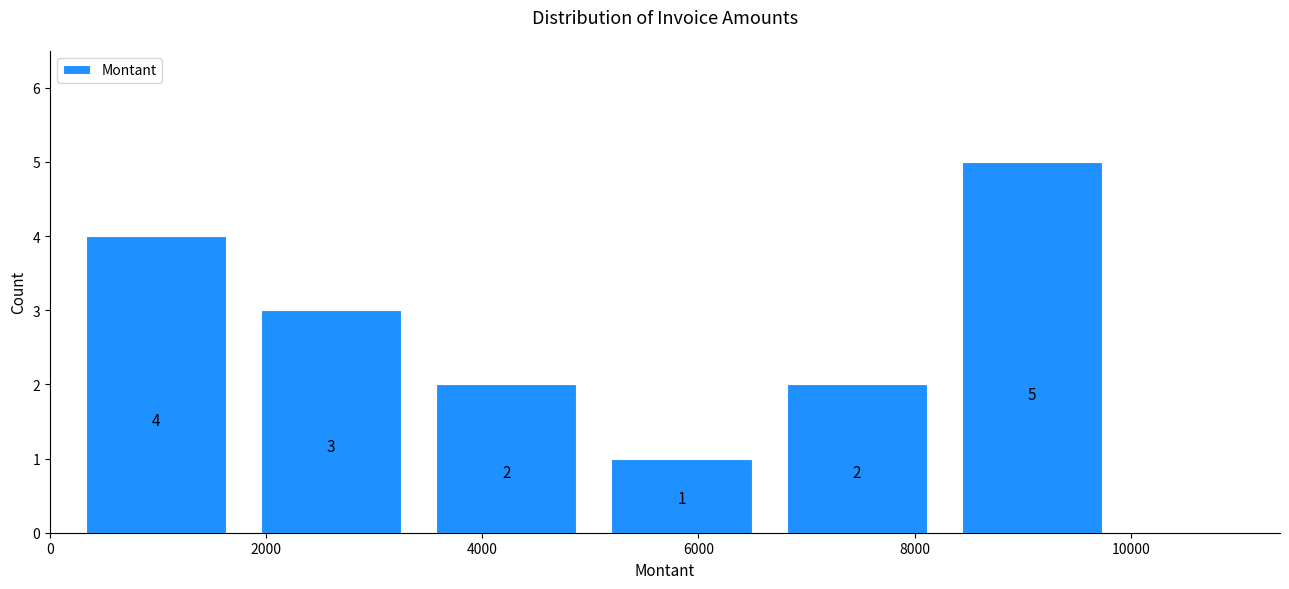

Reading left to right, transcribe this chart: for each bar, give the range it covers on the x-axis and its height. The bar edges are not printed on the chart, so give them approximately, as read against the axis.

200 to 1800: 4
1800 to 3400: 3
3400 to 5000: 2
5000 to 6600: 1
6600 to 8200: 2
8200 to 9800: 5